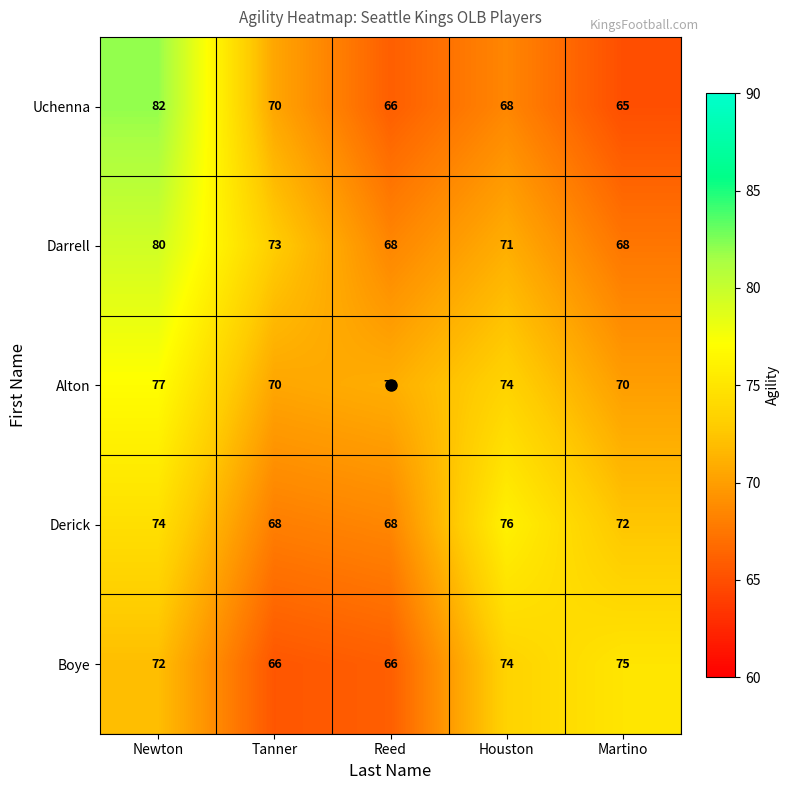

Rank the series by their maximum value, from highest to lowest.

Uchenna, Darrell, Alton, Derick, Boye